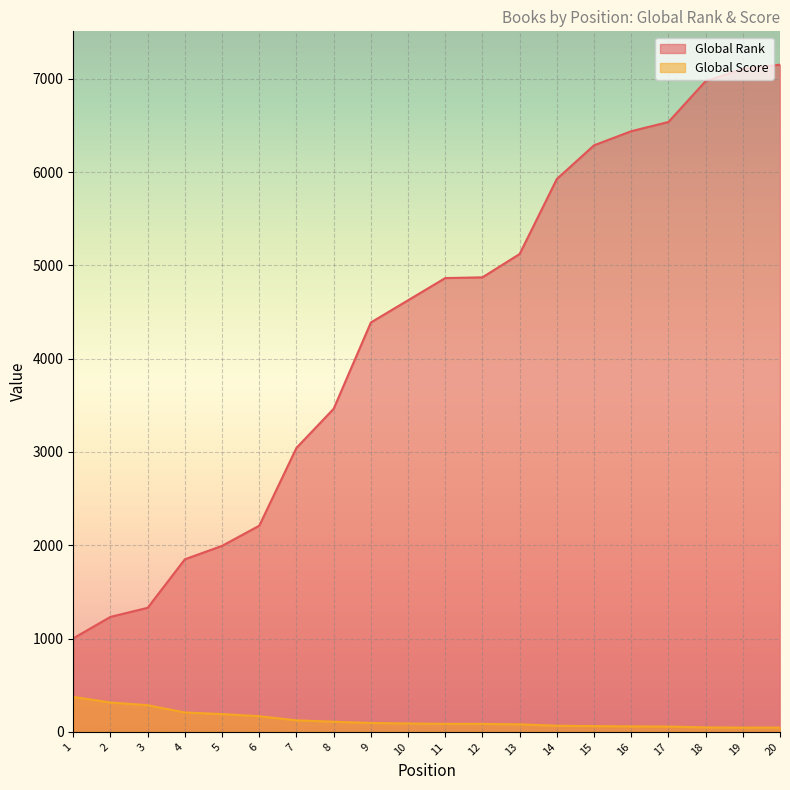

At which label is Global Score closest to 210?

4